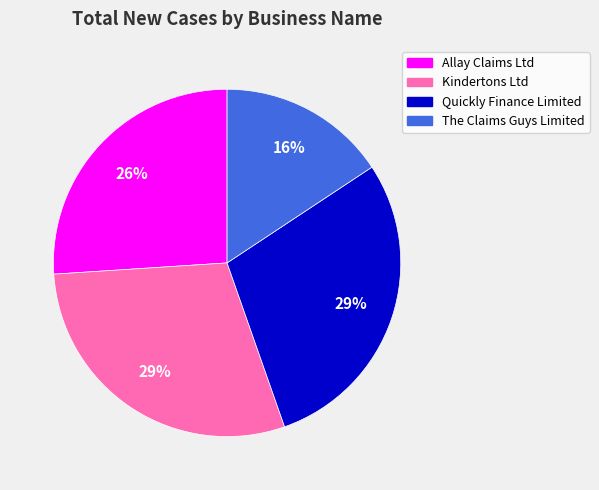

What is the smallest slice in the pie chart?

The Claims Guys Limited